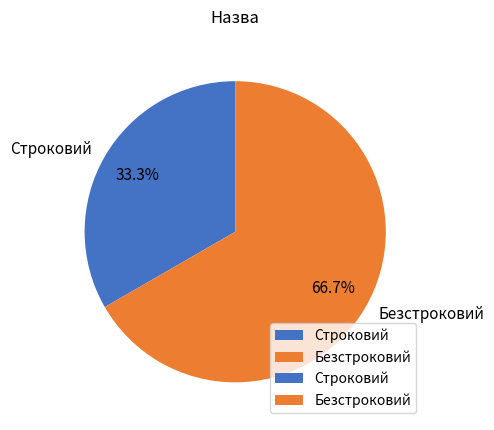

True or false: Строковий accounts for 42% of the total.

False